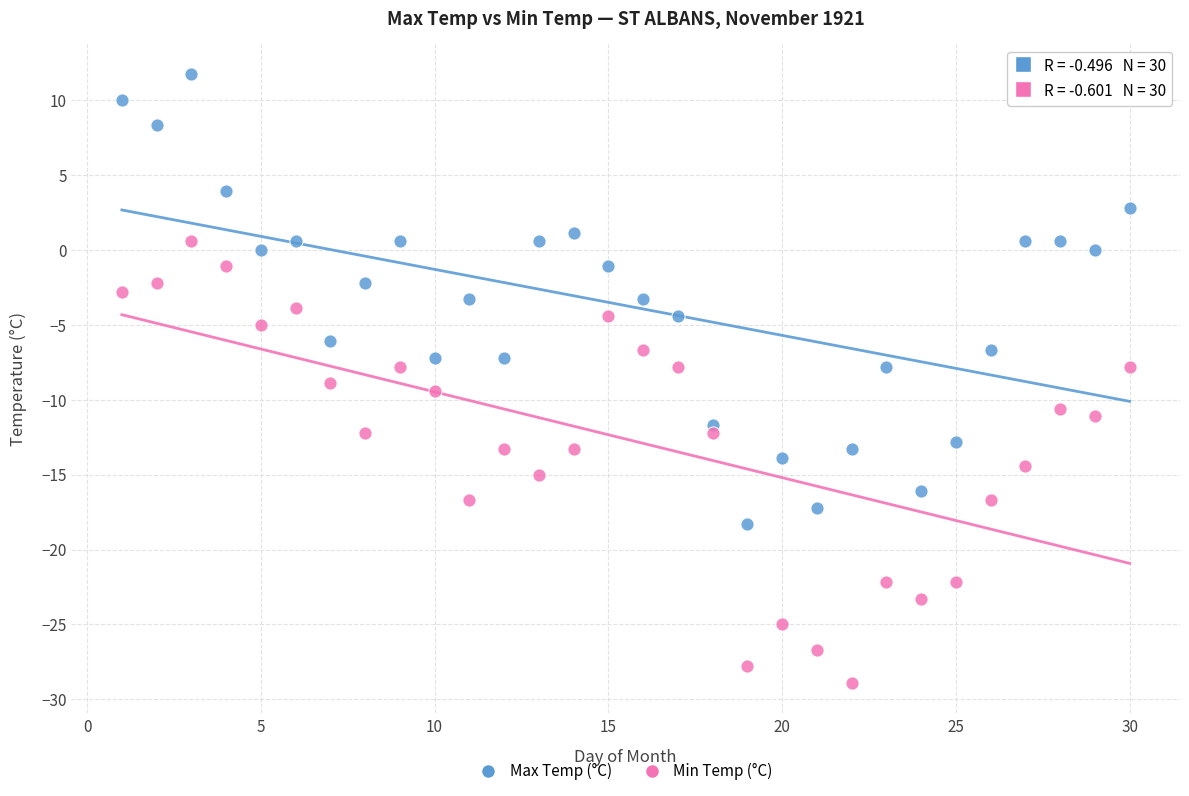

Which series contains the highest Y value?

Max Temp (°C)